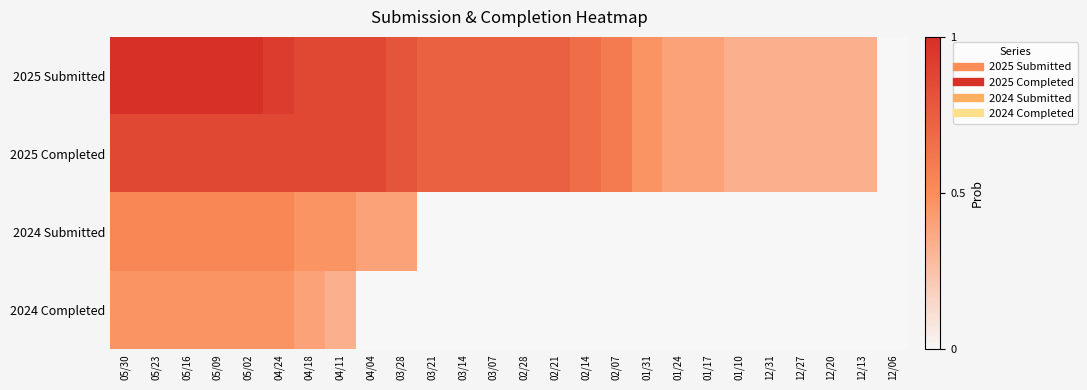

Reading left to right, what are all the values shown in this chart?

2025 Submitted: 05/30=1.0	05/23=1.0	05/16=1.0	05/09=1.0	05/02=1.0	04/24=0.9	04/18=0.9	04/11=0.9	04/04=0.9	03/28=0.8	03/21=0.7	03/14=0.7	03/07=0.7	02/28=0.7	02/21=0.7	02/14=0.7	02/07=0.6	01/31=0.5	01/24=0.4	01/17=0.4	01/10=0.3	12/31=0.3	12/27=0.3	12/20=0.3	12/13=0.3	12/06=0.0
2025 Completed: 05/30=0.9	05/23=0.9	05/16=0.9	05/09=0.9	05/02=0.9	04/24=0.9	04/18=0.9	04/11=0.9	04/04=0.9	03/28=0.8	03/21=0.7	03/14=0.7	03/07=0.7	02/28=0.7	02/21=0.7	02/14=0.7	02/07=0.6	01/31=0.5	01/24=0.4	01/17=0.4	01/10=0.3	12/31=0.3	12/27=0.3	12/20=0.3	12/13=0.3	12/06=0.0
2024 Submitted: 05/30=0.5	05/23=0.5	05/16=0.5	05/09=0.5	05/02=0.5	04/24=0.5	04/18=0.5	04/11=0.5	04/04=0.4	03/28=0.4	03/21=0.0	03/14=0.0	03/07=0.0	02/28=0.0	02/21=0.0	02/14=0.0	02/07=0.0	01/31=0.0	01/24=0.0	01/17=0.0	01/10=0.0	12/31=0.0	12/27=0.0	12/20=0.0	12/13=0.0	12/06=0.0
2024 Completed: 05/30=0.5	05/23=0.5	05/16=0.5	05/09=0.5	05/02=0.5	04/24=0.5	04/18=0.4	04/11=0.3	04/04=0.0	03/28=0.0	03/21=0.0	03/14=0.0	03/07=0.0	02/28=0.0	02/21=0.0	02/14=0.0	02/07=0.0	01/31=0.0	01/24=0.0	01/17=0.0	01/10=0.0	12/31=0.0	12/27=0.0	12/20=0.0	12/13=0.0	12/06=0.0